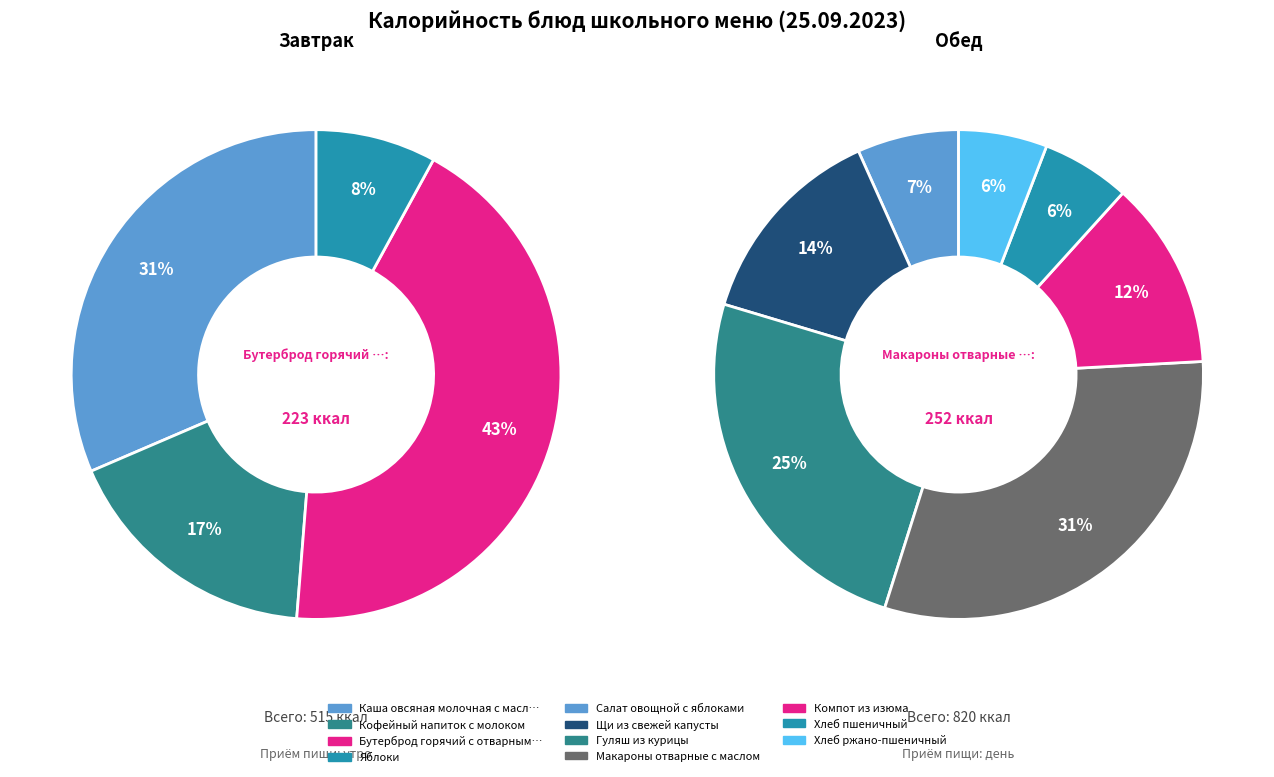

Which slice is the smallest?

Яблоки